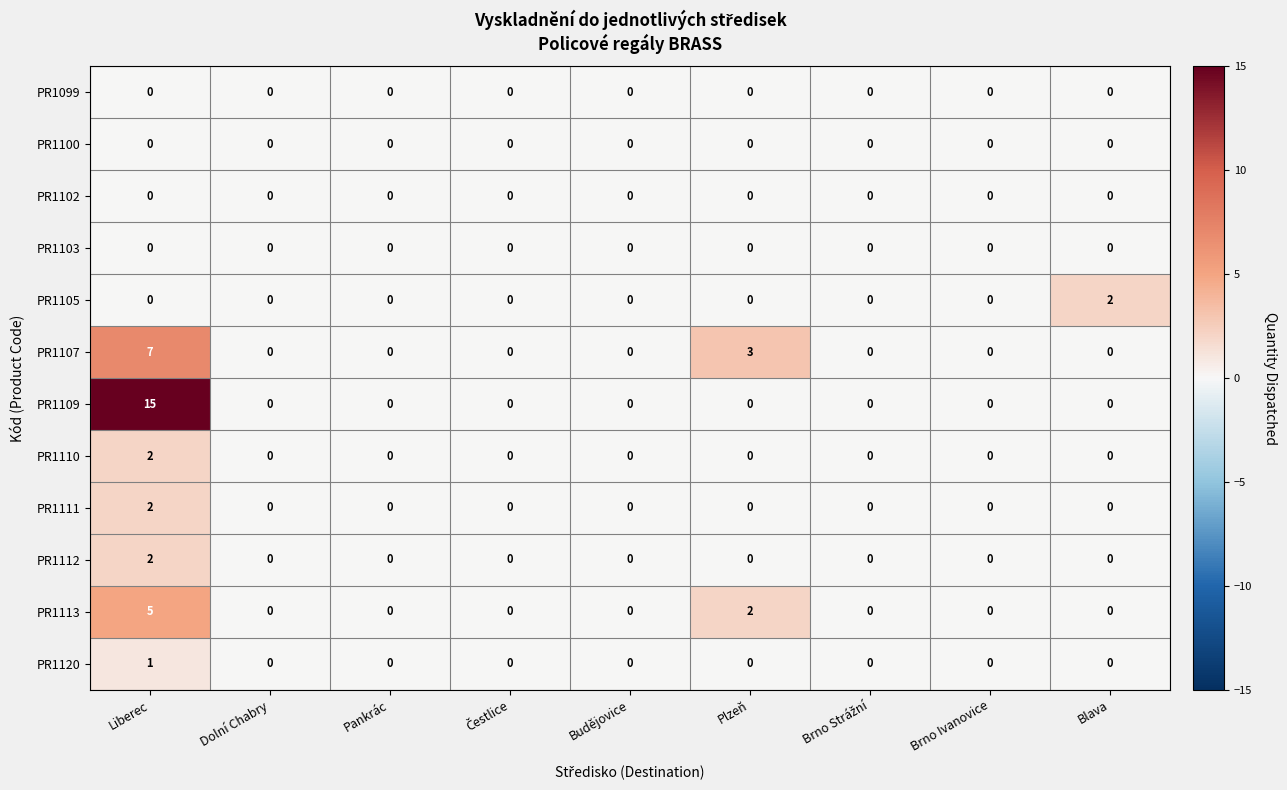

What is the difference between the maximum and minimum values in the PR1109 series?

15